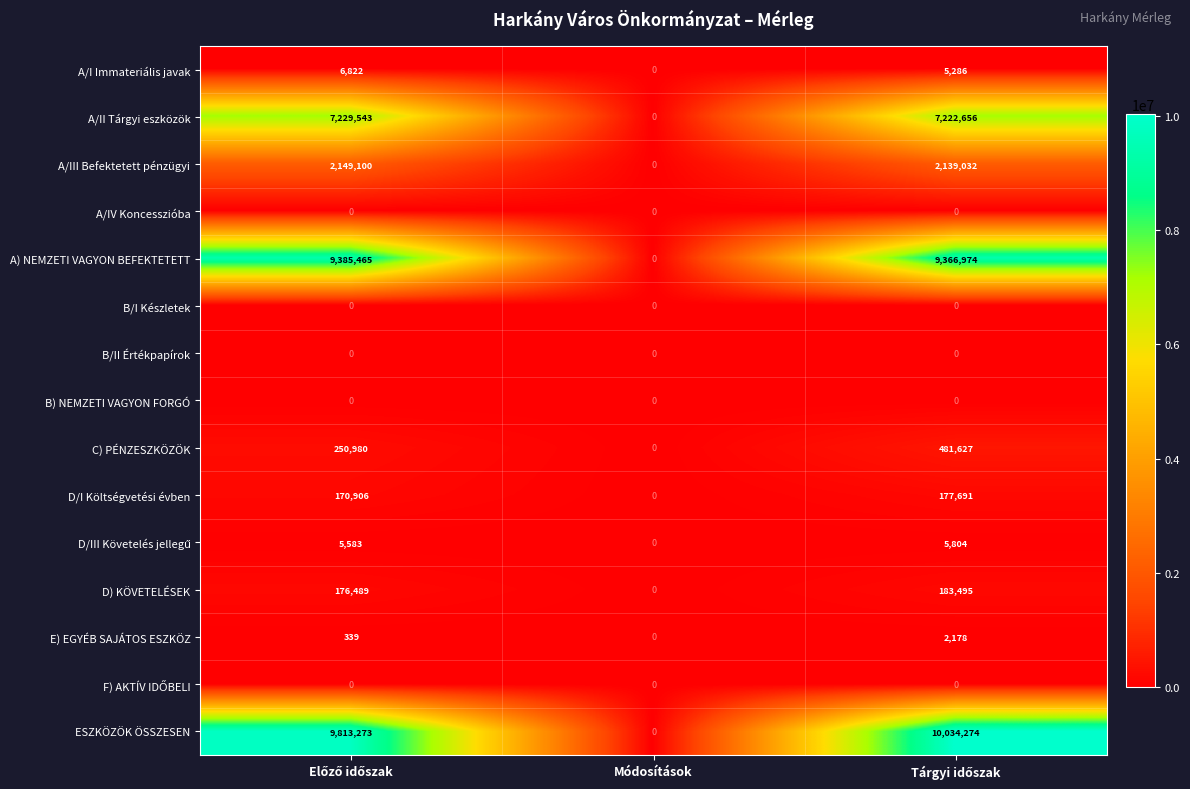

How many data points does each series have?

3